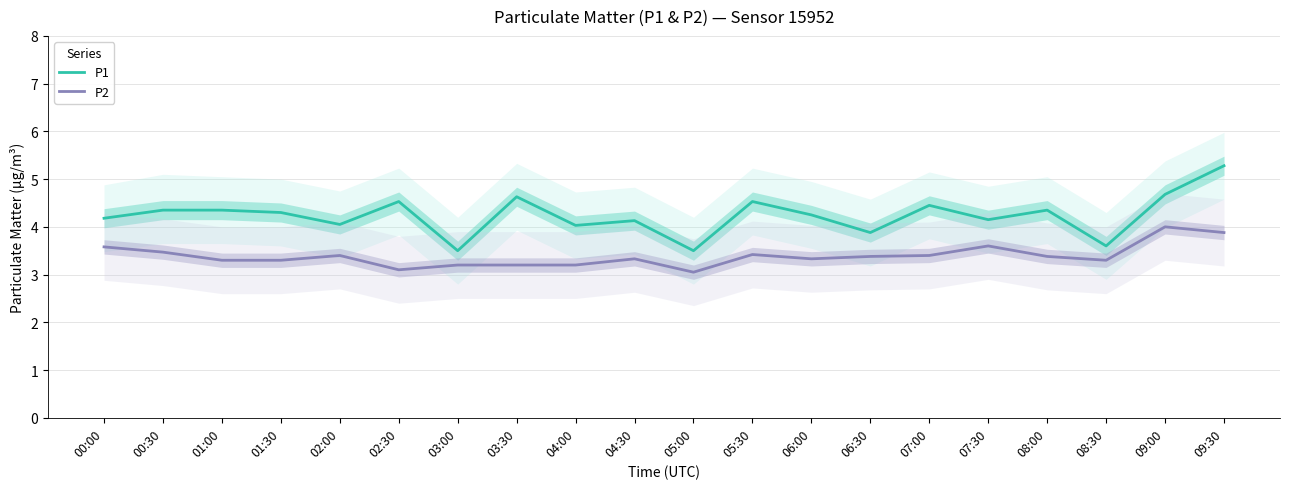

At how many categories does at least one series exceed 3?

20